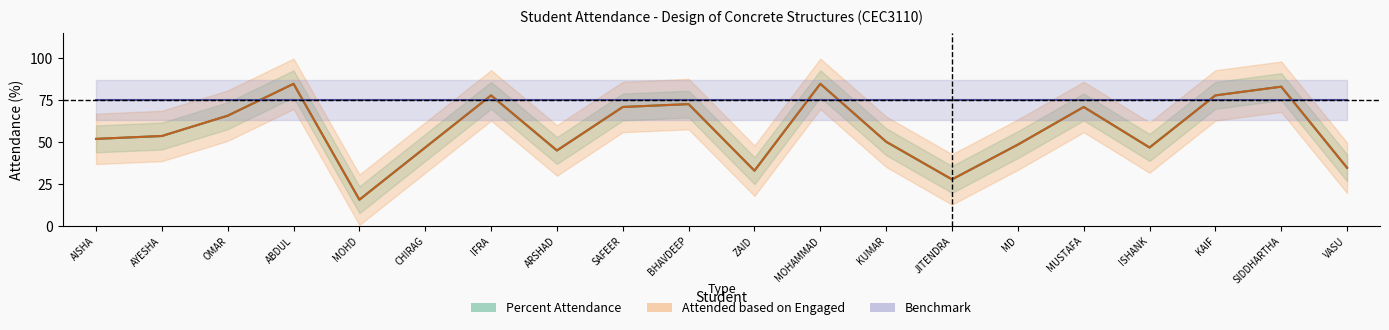

Which series changed the most between CHIRAG and KAIF?

Attended / Engaged